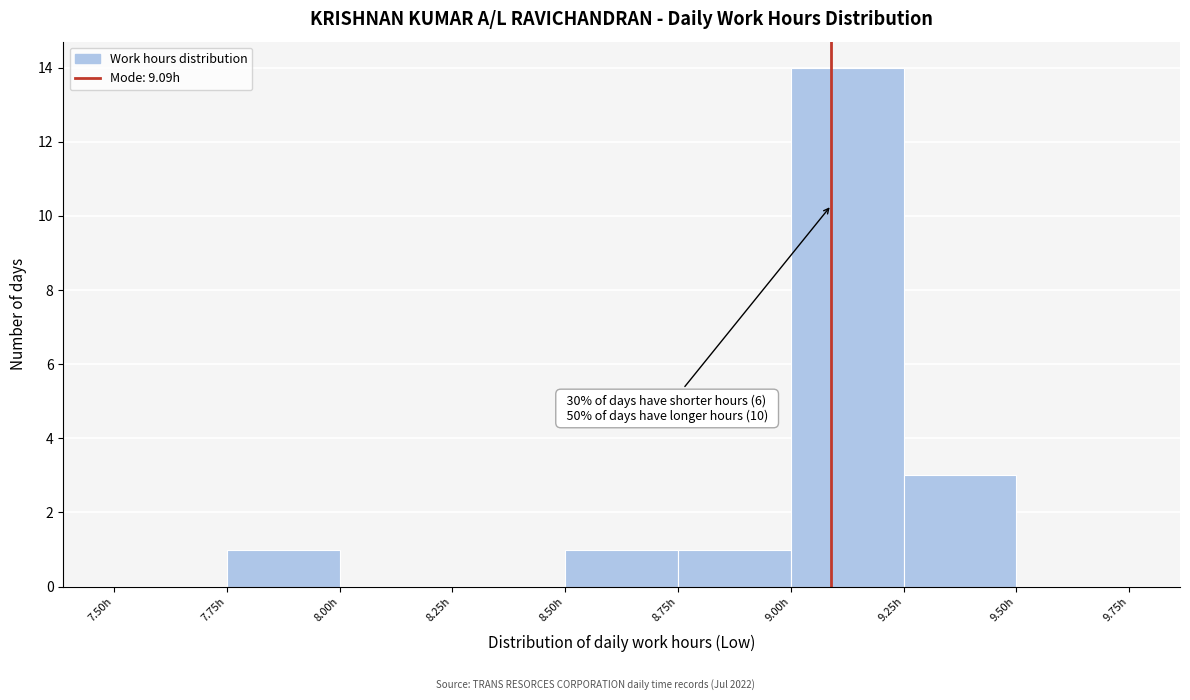

Over which range of the x-axis is the bar tallest?

9.00 to 9.25